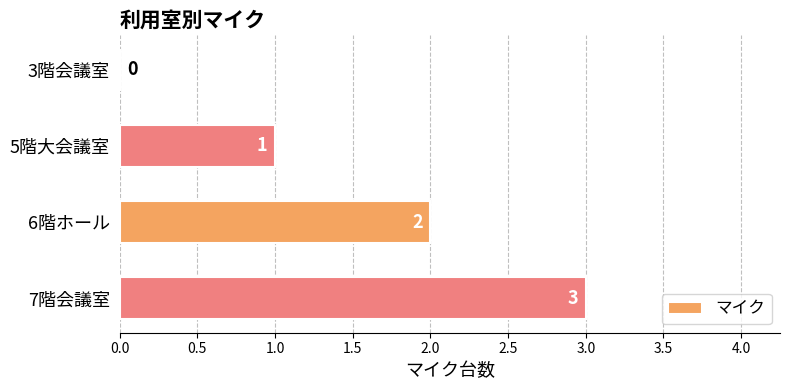

How many values are above zero?

3